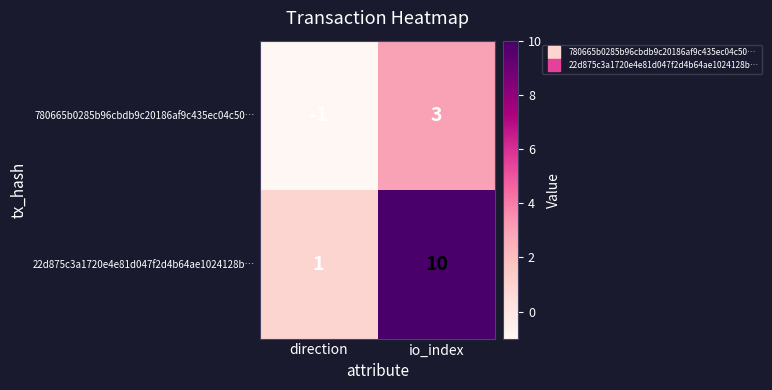

What is the approximate value of 22d875c3a1720e4e81d047f2d4b64ae1024128b… at io_index?

10